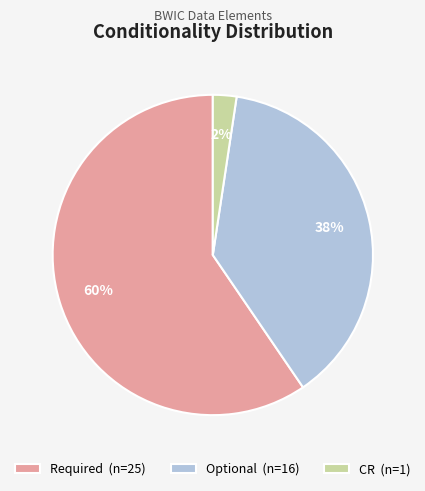

What percentage is the CR slice, to the nearest percent?

2%